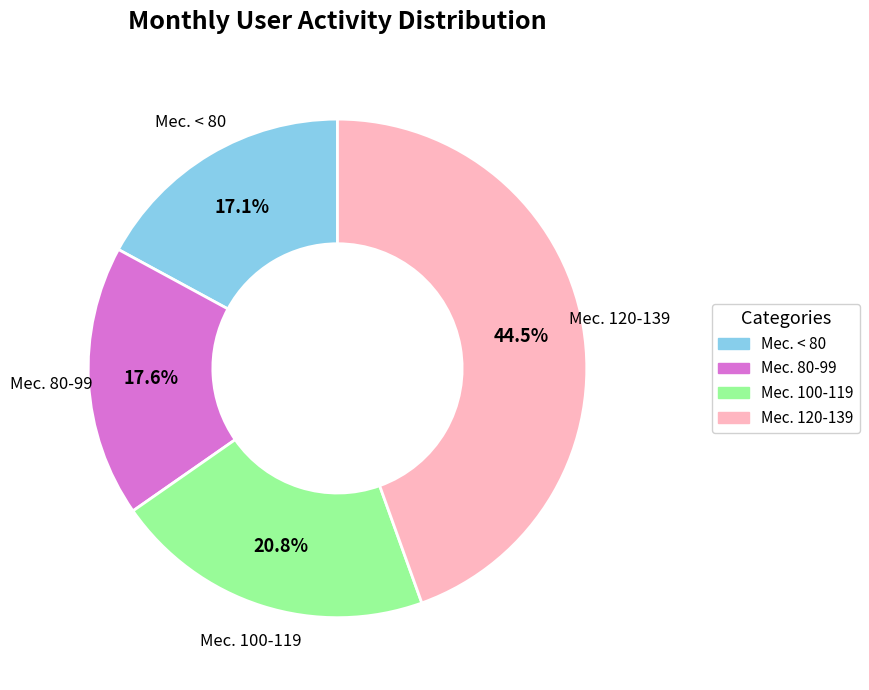

Is there any slice that represents more than half of the pie?

No